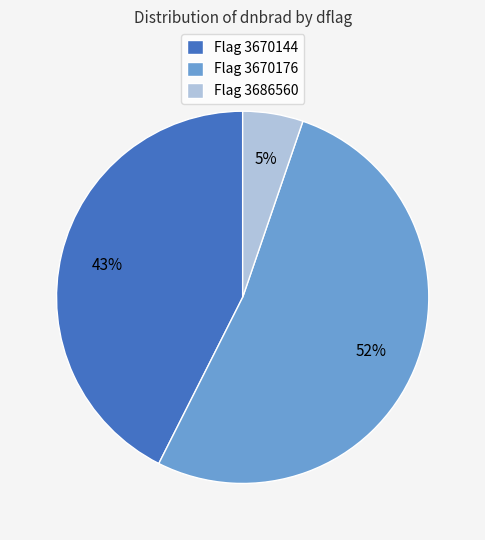

Does Flag 3670144 represent more than half of the total?

No